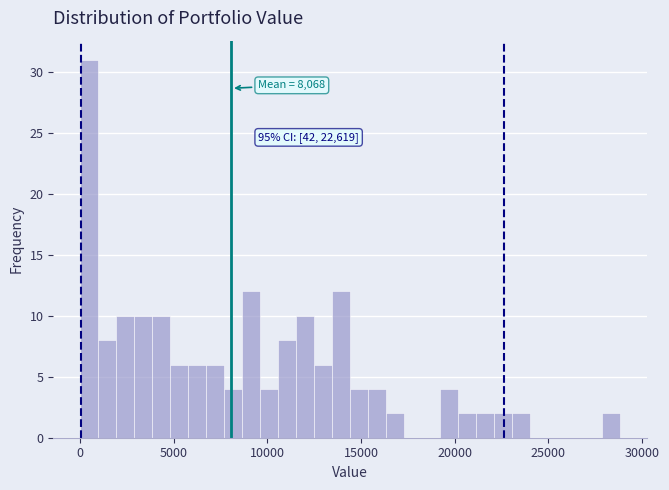

Around what value on the x-axis is the tallest bar? Give the approximate position of its centre, as read against the axis.

500